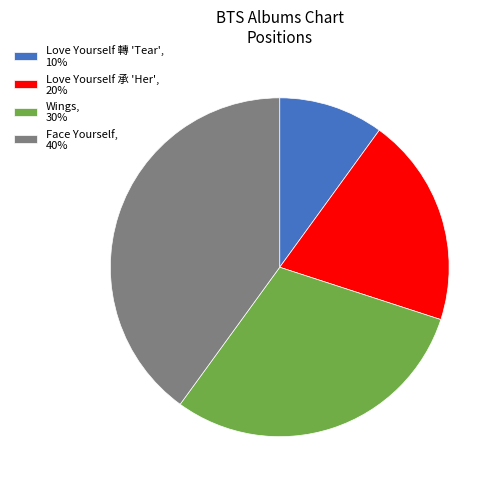

Is it true that Love Yourself 轉 'Tear' is 17% of the pie?

False